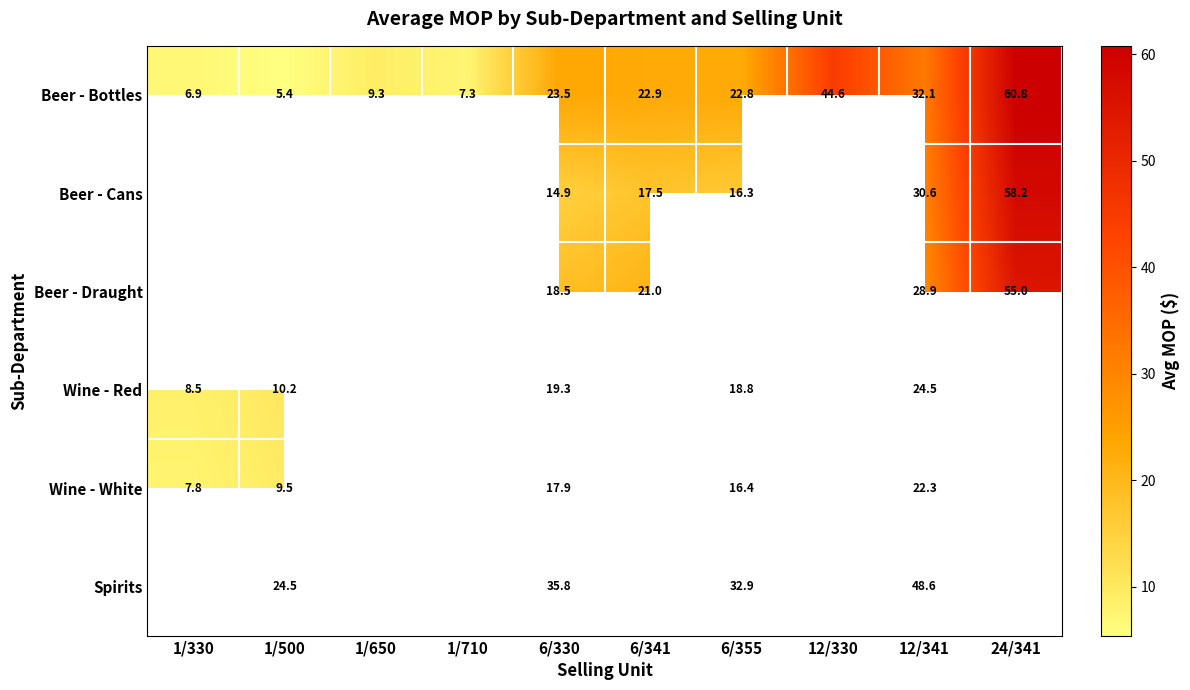

At which label is Beer - Bottles closest to 33?

12/341